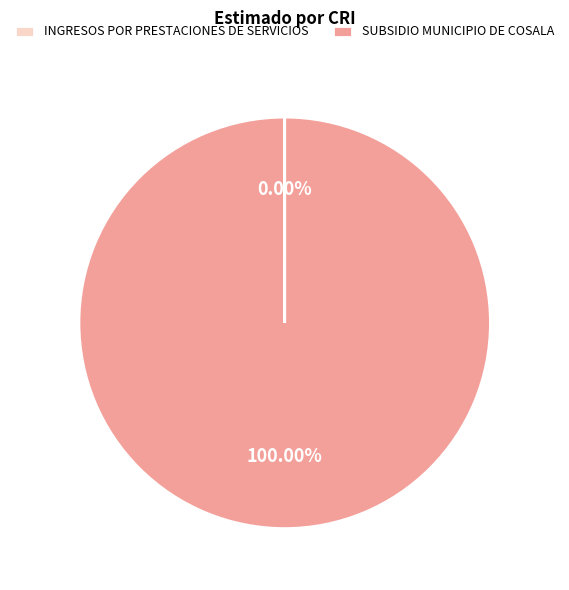

Does any single category account for the majority?

Yes